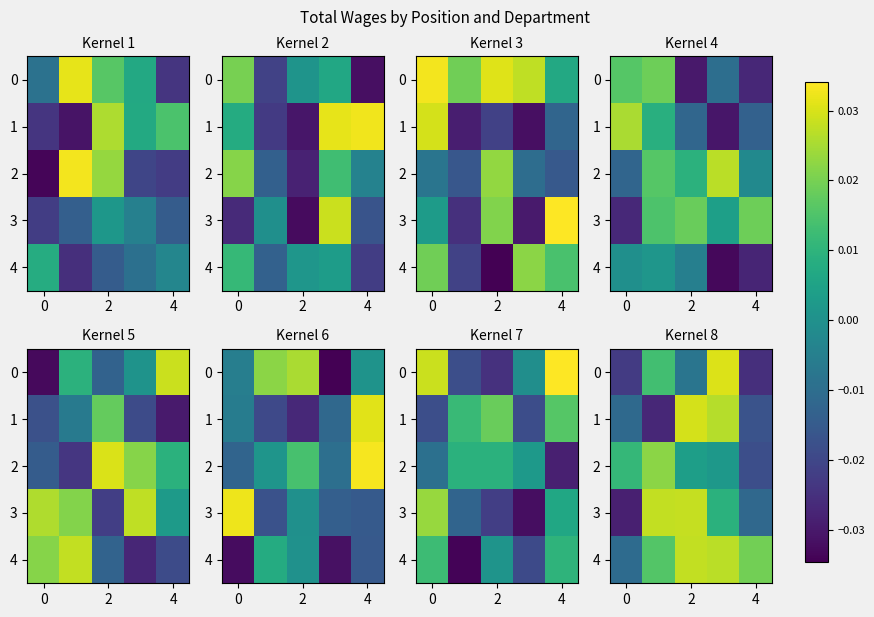

At which label does 4 reach its peak?

2